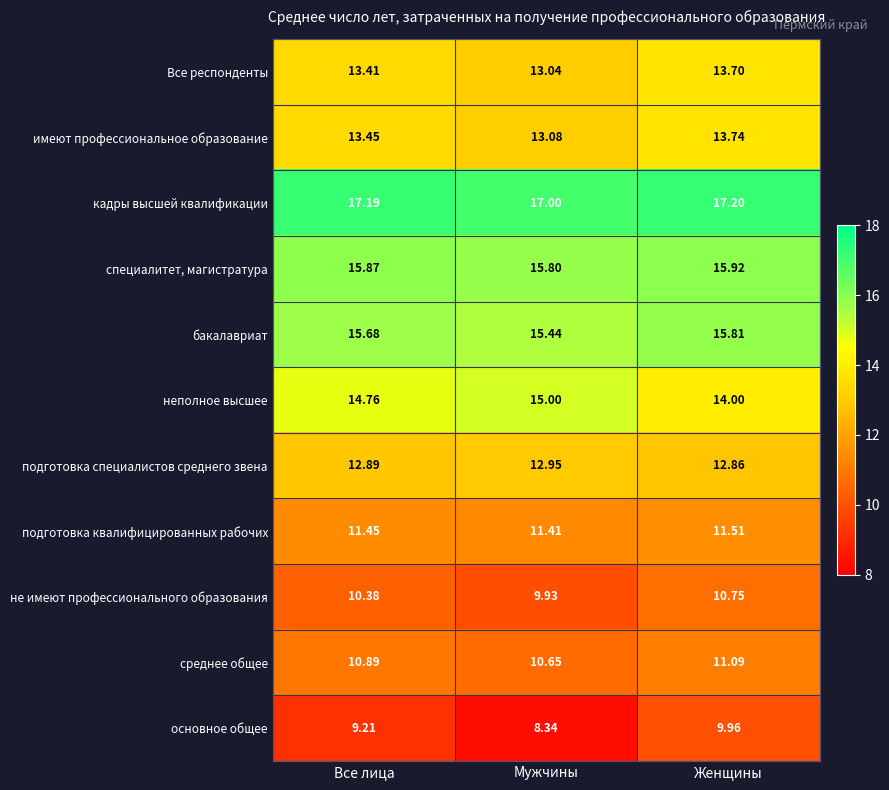

What is the greatest value displayed?

17.2